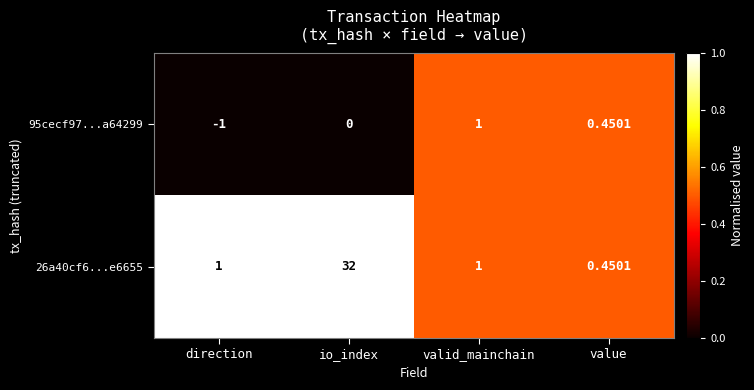

Which category has the lowest value across all series?

direction